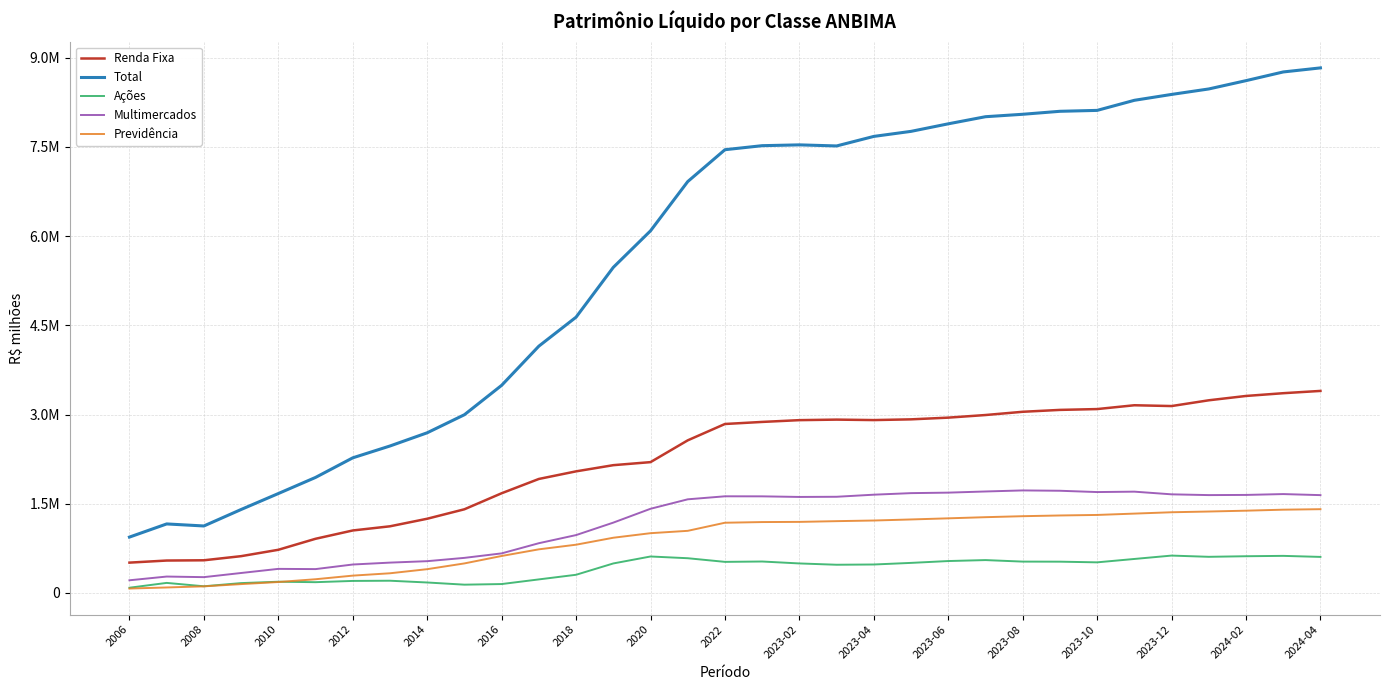

What are all the series names shown in the legend?

Renda Fixa, Total, Ações, Multimercados, Previdência